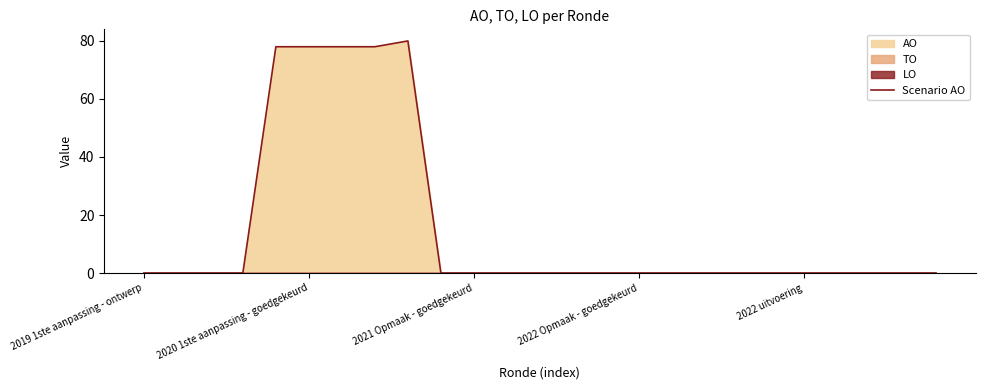

Does the chart display data point markers on the line(s)?

No